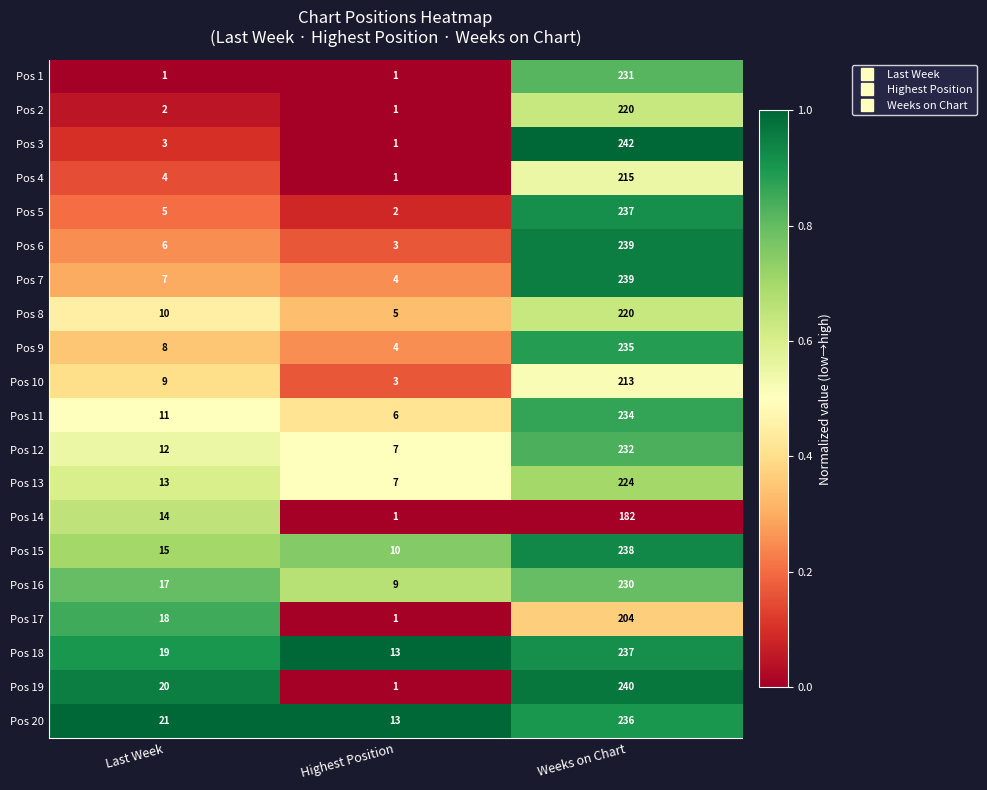

What is the difference between the highest and lowest values at Weeks on Chart?

60